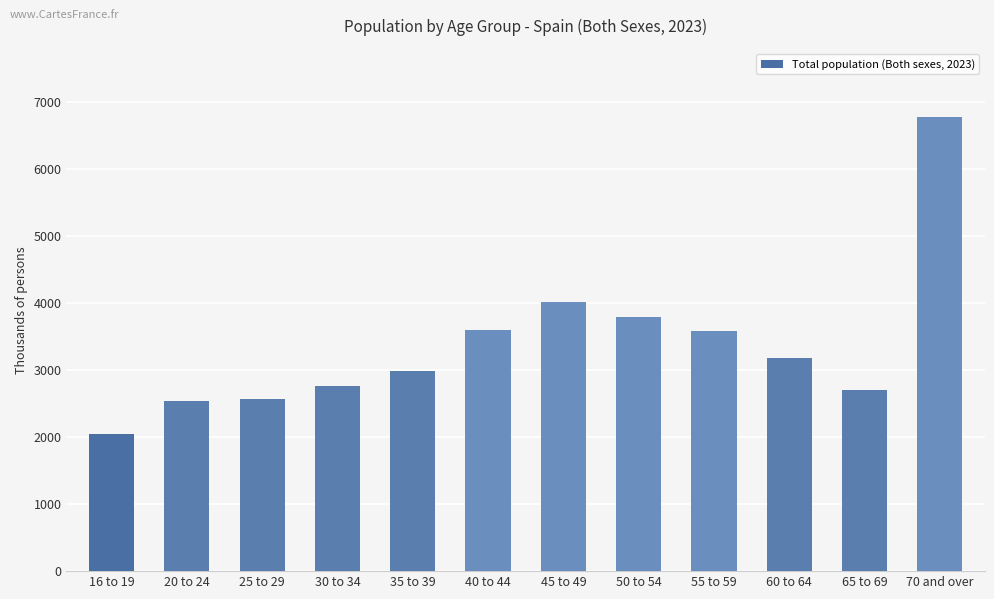

Does the chart contain stacked bars?

No